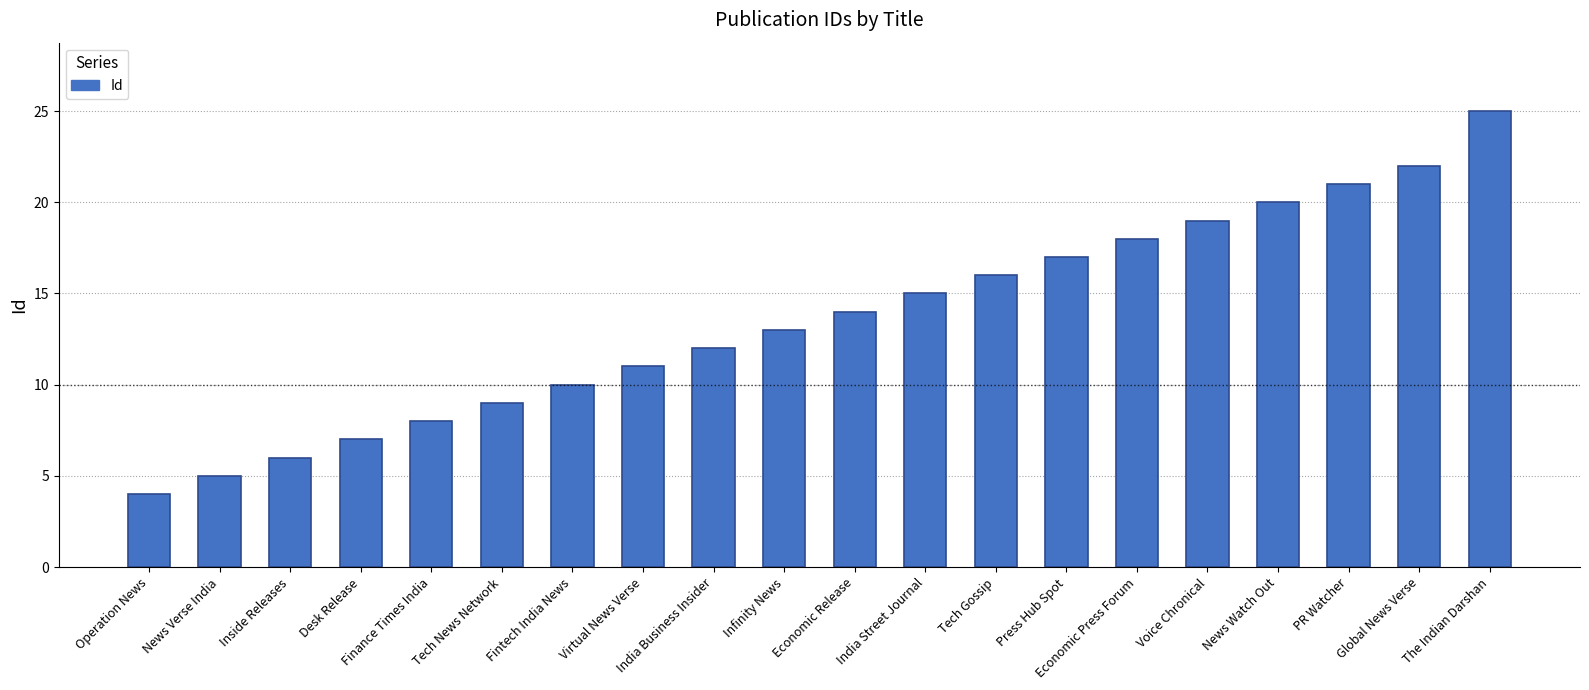

Rank the categories by value from highest to lowest.

The Indian Darshan, Global News Verse, PR Watcher, News Watch Out, Voice Chronical, Economic Press Forum, Press Hub Spot, Tech Gossip, India Street Journal, Economic Release, Infinity News, India Business Insider, Virtual News Verse, Fintech India News, Tech News Network, Finance Times India, Desk Release, Inside Releases, News Verse India, Operation News